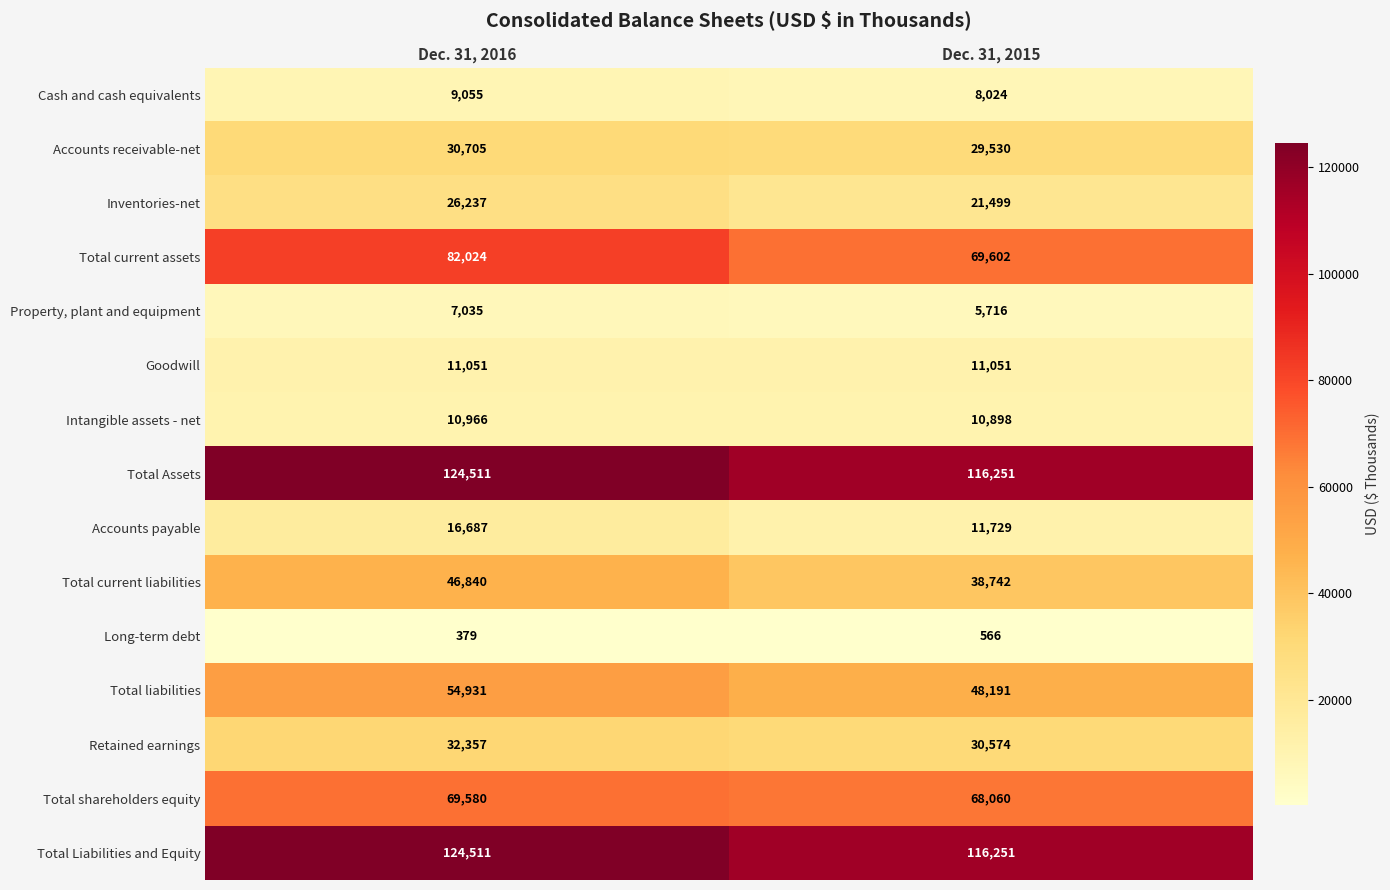

Reading right to left, transcribe all the data shown in this chart.

Cash and cash equivalents: Dec. 31, 2015=8024	Dec. 31, 2016=9055
Accounts receivable-net: Dec. 31, 2015=29530	Dec. 31, 2016=30705
Inventories-net: Dec. 31, 2015=21499	Dec. 31, 2016=26237
Total current assets: Dec. 31, 2015=69602	Dec. 31, 2016=82024
Property, plant and equipment: Dec. 31, 2015=5716	Dec. 31, 2016=7035
Goodwill: Dec. 31, 2015=11051	Dec. 31, 2016=11051
Intangible assets - net: Dec. 31, 2015=10898	Dec. 31, 2016=10966
Total Assets: Dec. 31, 2015=116251	Dec. 31, 2016=124511
Accounts payable: Dec. 31, 2015=11729	Dec. 31, 2016=16687
Total current liabilities: Dec. 31, 2015=38742	Dec. 31, 2016=46840
Long-term debt: Dec. 31, 2015=566	Dec. 31, 2016=379
Total liabilities: Dec. 31, 2015=48191	Dec. 31, 2016=54931
Retained earnings: Dec. 31, 2015=30574	Dec. 31, 2016=32357
Total shareholders equity: Dec. 31, 2015=68060	Dec. 31, 2016=69580
Total Liabilities and Equity: Dec. 31, 2015=116251	Dec. 31, 2016=124511